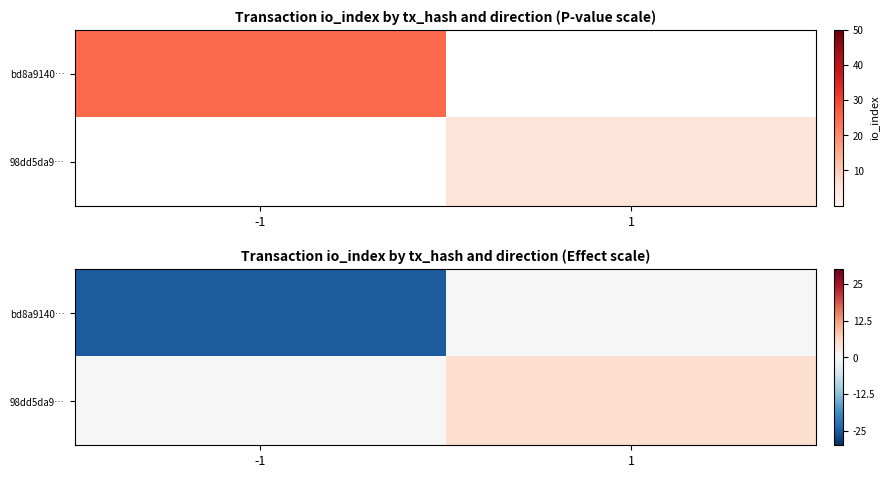

What is the minimum value for bd8a9140…?

-25